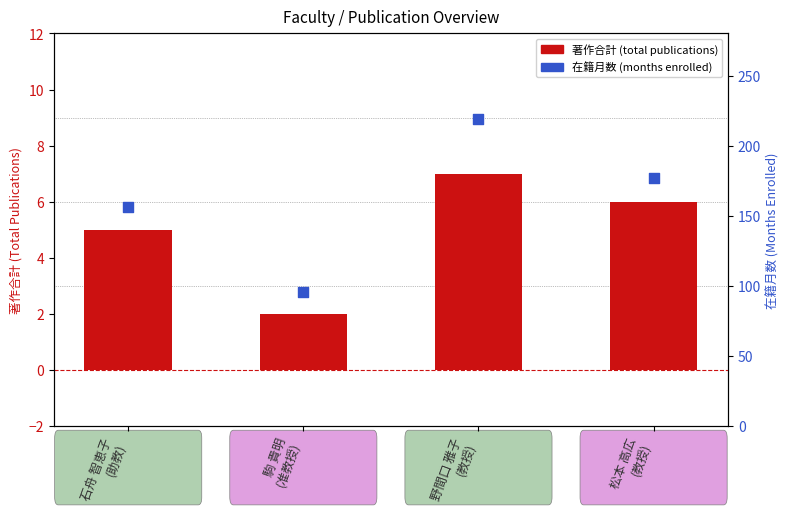

Which series has the largest total across all categories?

在籍月数 (months enrolled)